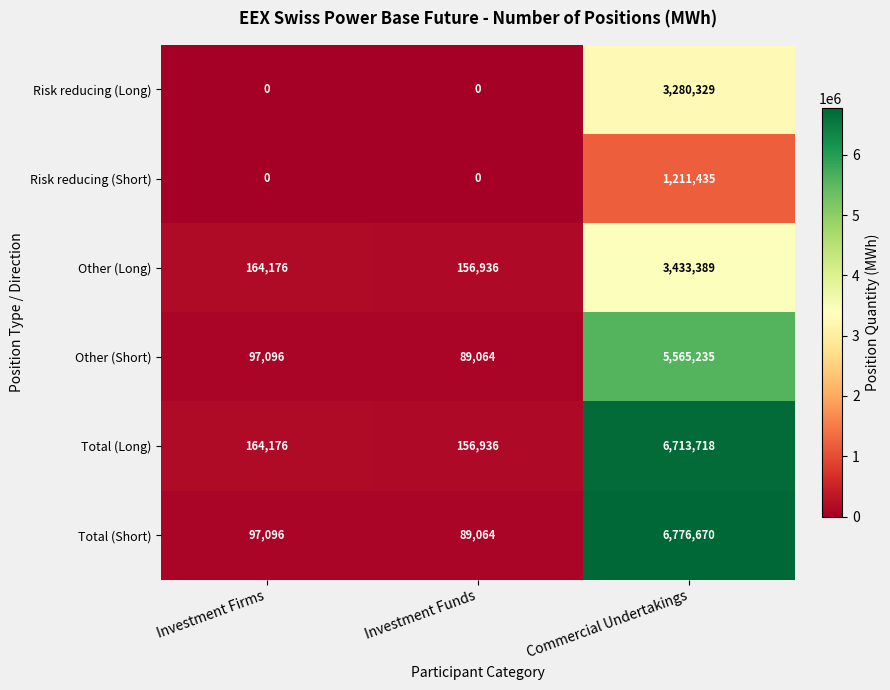

What is the average value of the Total (Short) series?

2320943